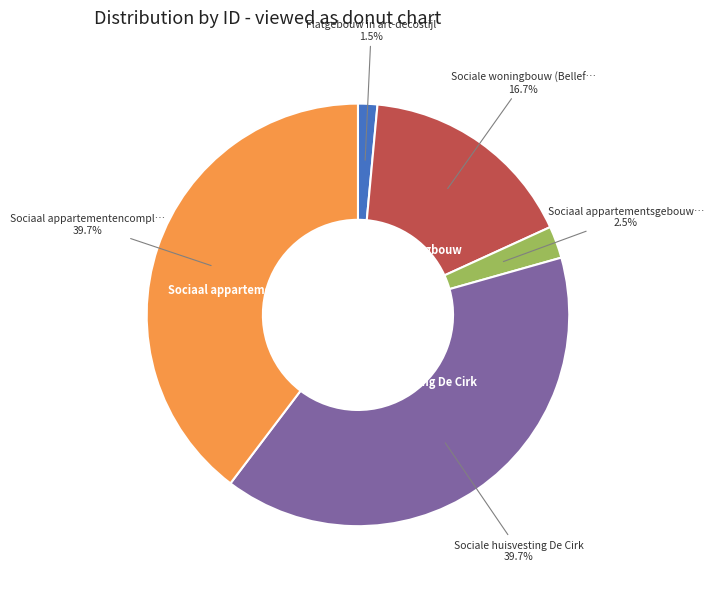

Is there a majority slice in this chart?

No